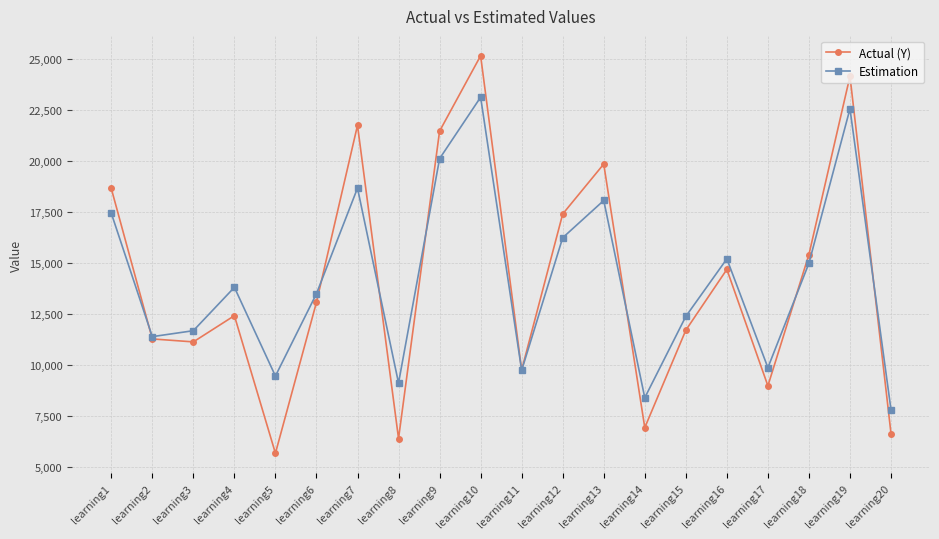

Is this an area chart (filled region under the line)?

No